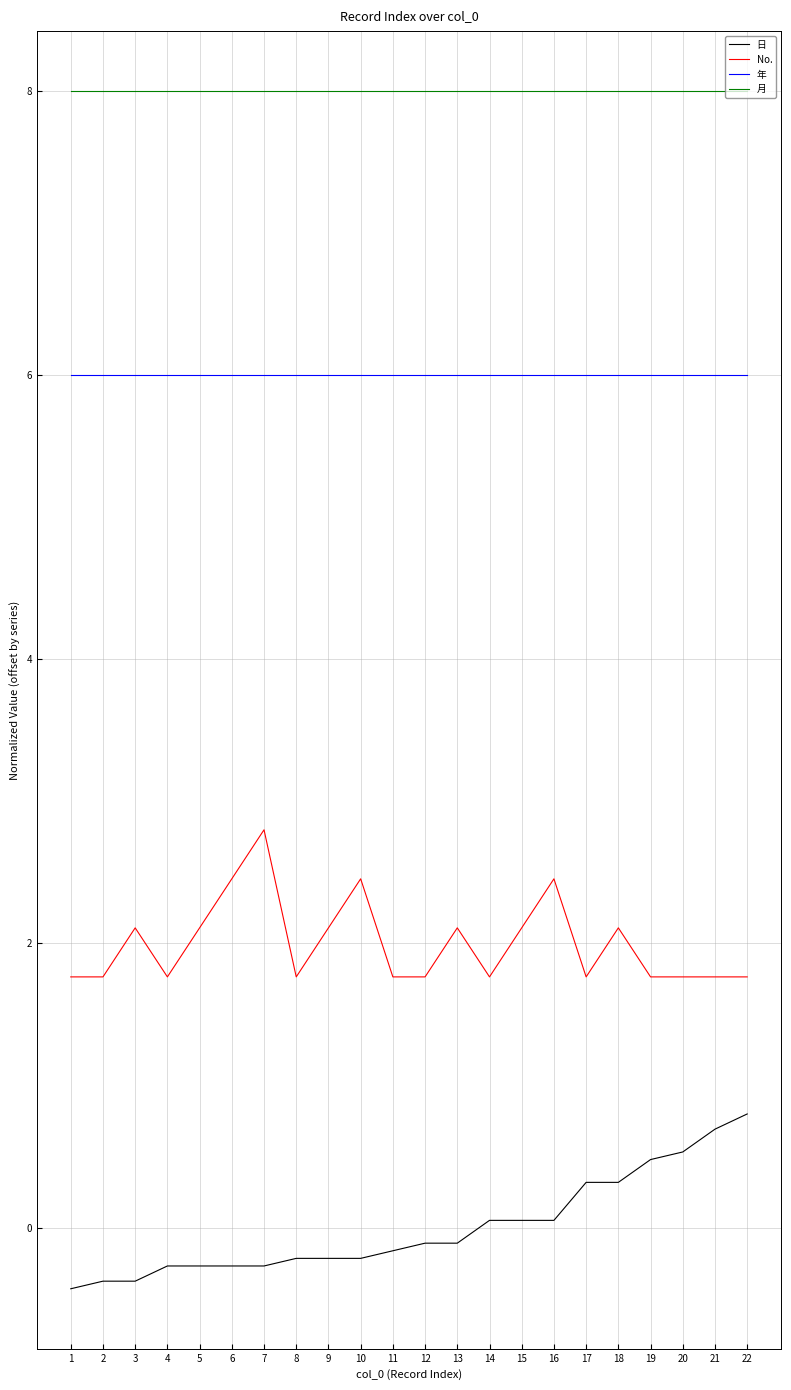

What is the maximum value for 月?

8.0